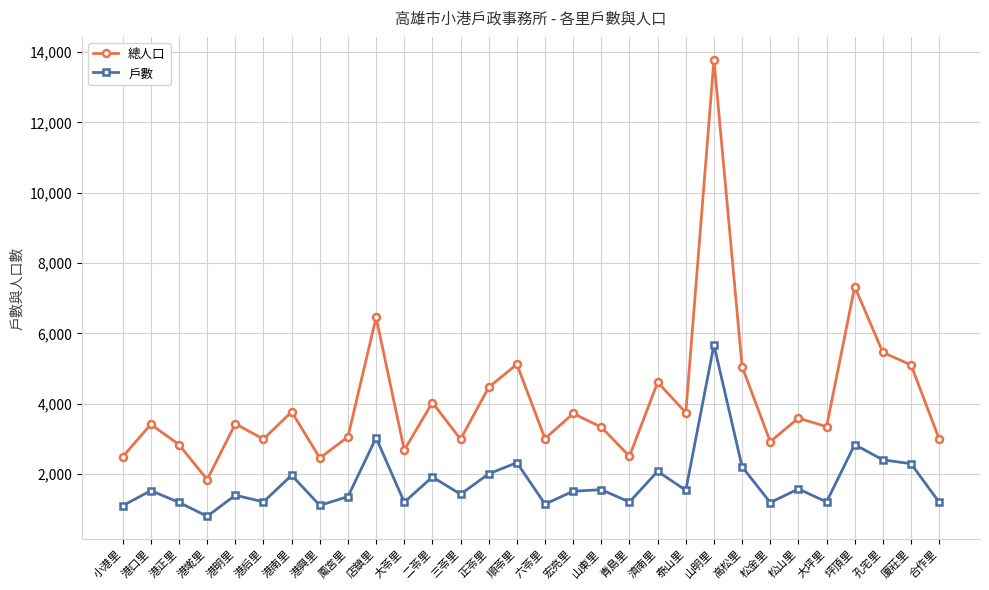

The 戶數 series shows 1200 at 大苓里. True or false?

True